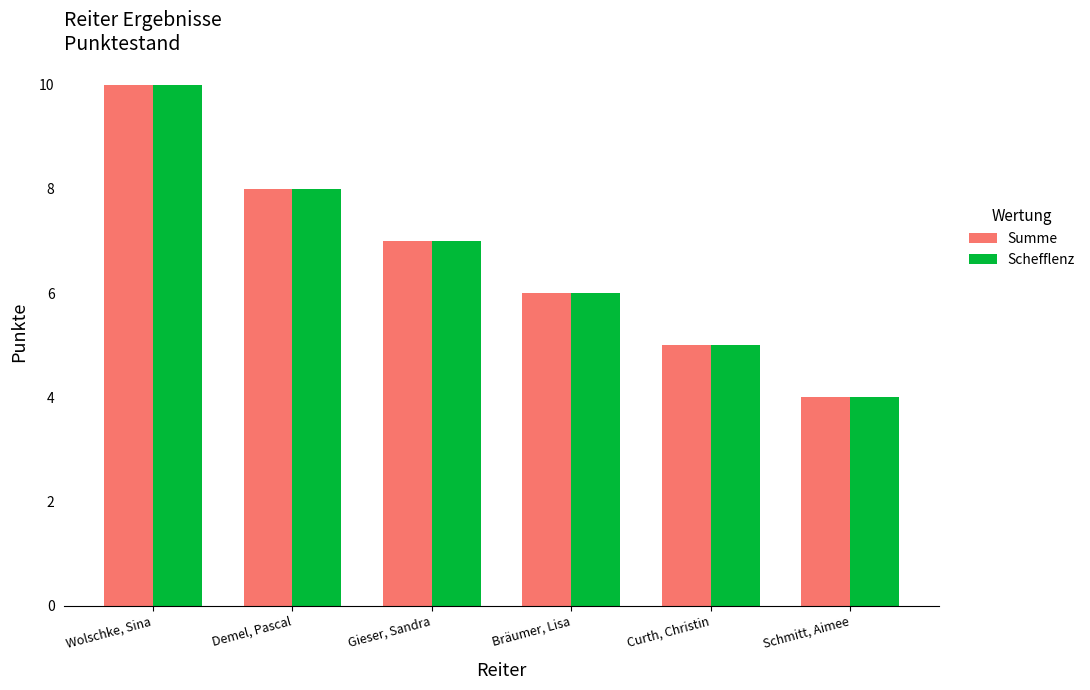

Rank the categories by Schefflenz value from highest to lowest.

Wolschke, Sina, Demel, Pascal, Gieser, Sandra, Bräumer, Lisa, Curth, Christin, Schmitt, Aimee